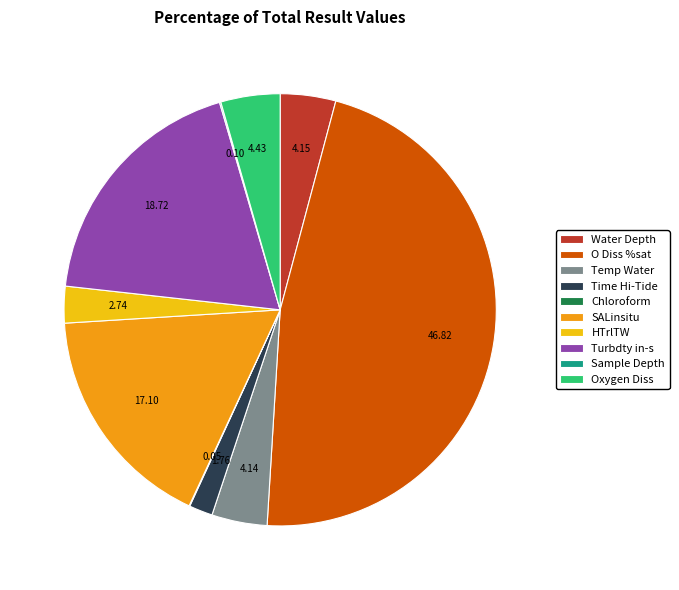

What is the largest slice in the pie chart?

O Diss %sat